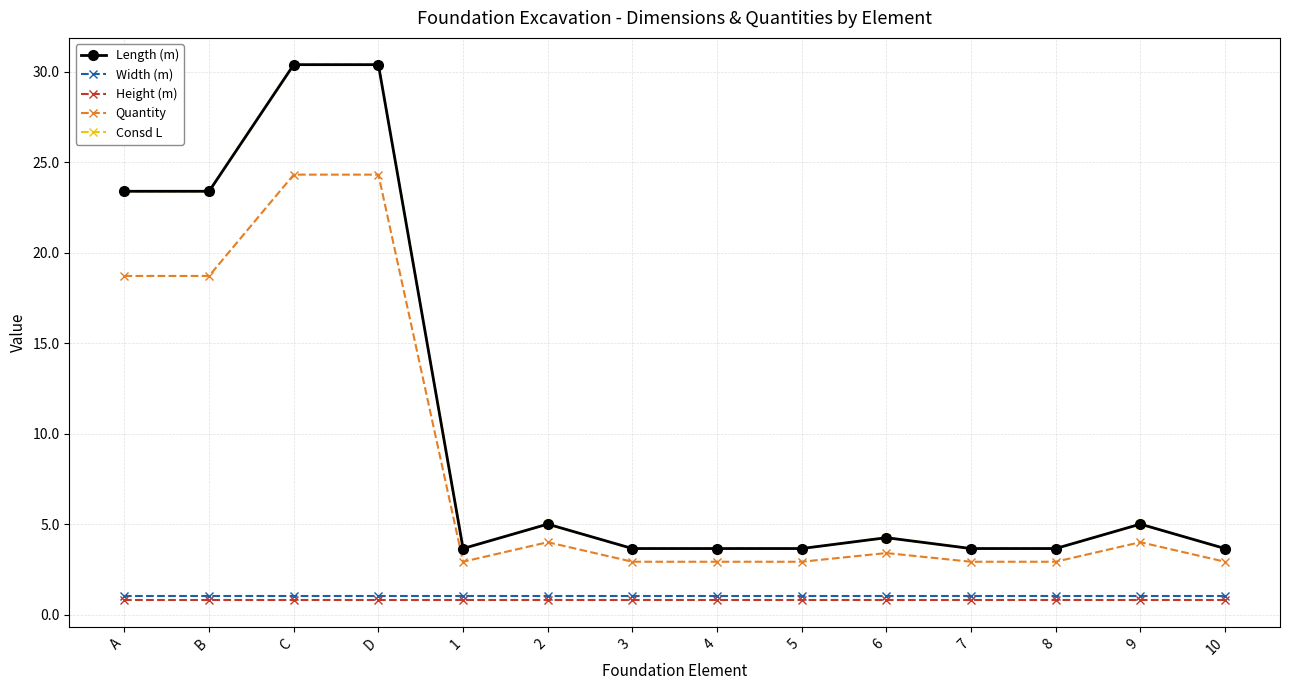

True or false: Width (m) has a value of 1.5 at 9.

False